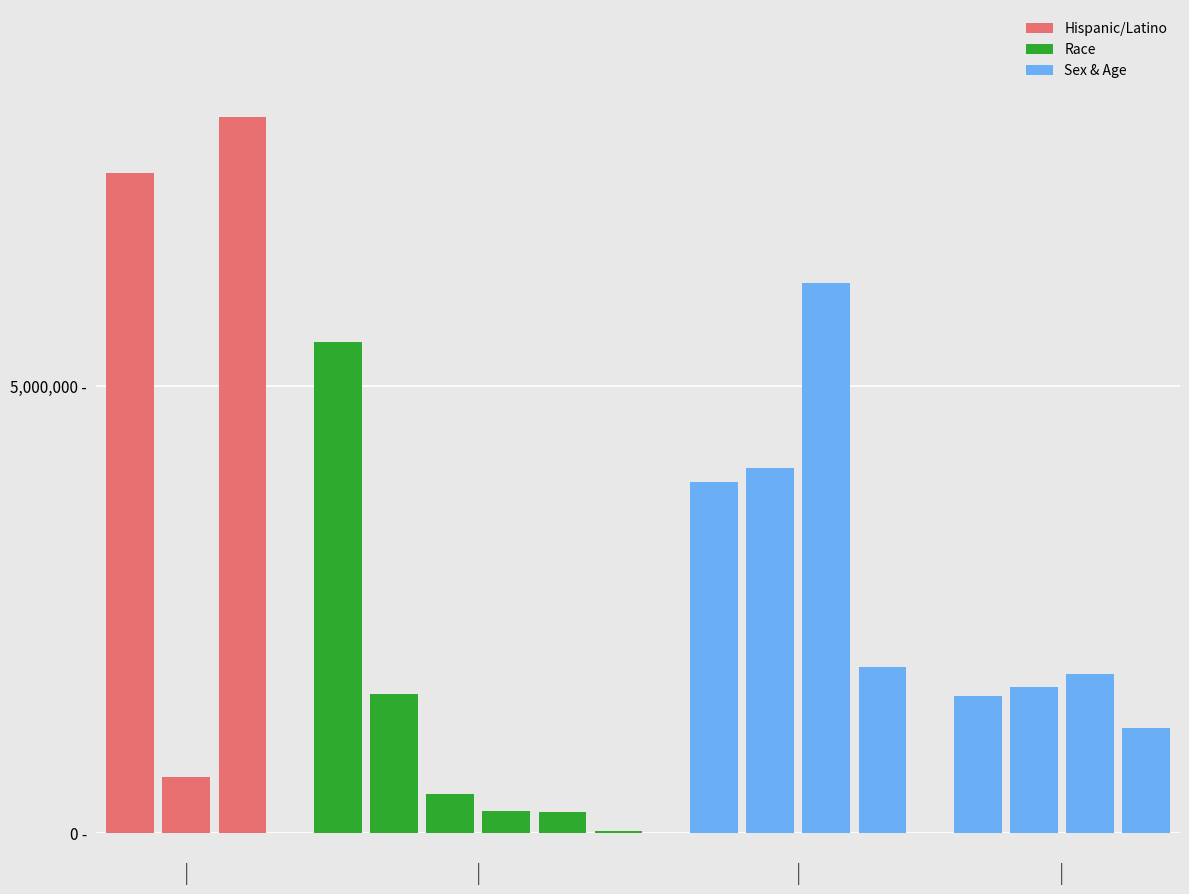

What is the minimum value shown in the chart?

29225